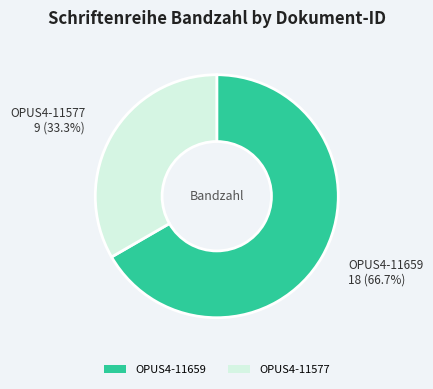

To the nearest percent, what percentage of the pie is OPUS4-11577?

33%